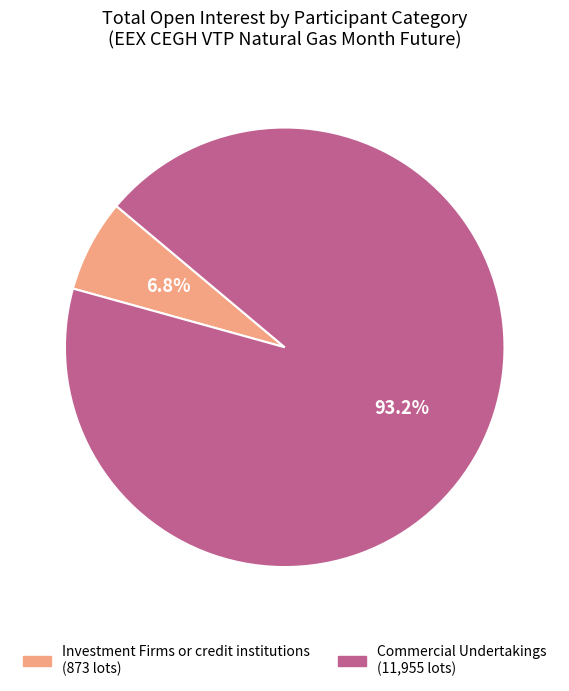

Is there any slice that represents more than half of the pie?

Yes